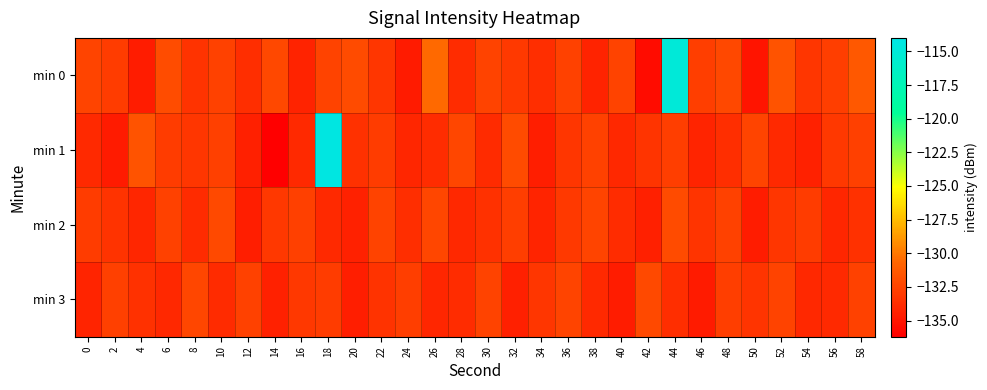

Reading left to right, list all the values displayed in this chart.

min 0: 0=-132.4	2=-132.9	4=-134.6	6=-132.0	8=-133.4	10=-132.6	12=-133.6	14=-132.2	16=-134.2	18=-132.5	20=-132.1	22=-133.2	24=-134.7	26=-130.5	28=-133.8	30=-132.5	32=-133.1	34=-133.6	36=-132.6	38=-134.2	40=-132.5	42=-135.5	44=-115.0	46=-132.7	48=-132.3	50=-135.0	52=-131.7	54=-133.2	56=-132.8	58=-131.4
min 1: 0=-133.9	2=-134.7	4=-131.6	6=-132.9	8=-133.2	10=-132.7	12=-134.4	14=-136.2	16=-133.9	18=-114.3	20=-133.5	22=-132.9	24=-134.1	26=-133.7	28=-132.3	30=-133.8	32=-132.1	34=-134.5	36=-133.2	38=-132.6	40=-134.0	42=-133.3	44=-132.8	46=-134.2	48=-133.6	50=-132.4	52=-133.9	54=-134.3	56=-133.1	58=-132.7
min 2: 0=-132.9	2=-133.4	4=-134.1	6=-132.6	8=-133.8	10=-132.2	12=-134.5	14=-133.1	16=-132.7	18=-133.9	20=-134.3	22=-132.5	24=-133.6	26=-132.3	28=-134.0	30=-133.5	32=-132.8	34=-134.2	36=-133.0	38=-132.4	40=-133.7	42=-134.4	44=-132.1	46=-133.3	48=-132.6	50=-134.6	52=-133.2	54=-132.9	56=-134.1	58=-133.5
min 3: 0=-134.2	2=-132.7	4=-133.5	6=-134.0	8=-132.3	10=-133.8	12=-132.6	14=-134.3	16=-133.1	18=-132.9	20=-134.5	22=-133.4	24=-132.8	26=-134.1	28=-133.7	30=-132.5	32=-134.4	34=-133.2	36=-132.4	38=-133.9	40=-134.6	42=-132.2	44=-133.6	46=-134.7	48=-132.8	50=-133.3	52=-132.5	54=-134.0	56=-133.9	58=-132.6